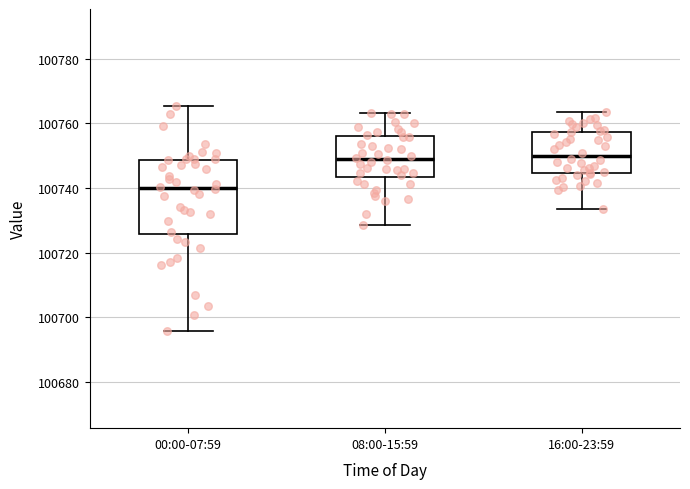

Which box is the tallest, from its lower edge to its upper edge?

00:00-07:59